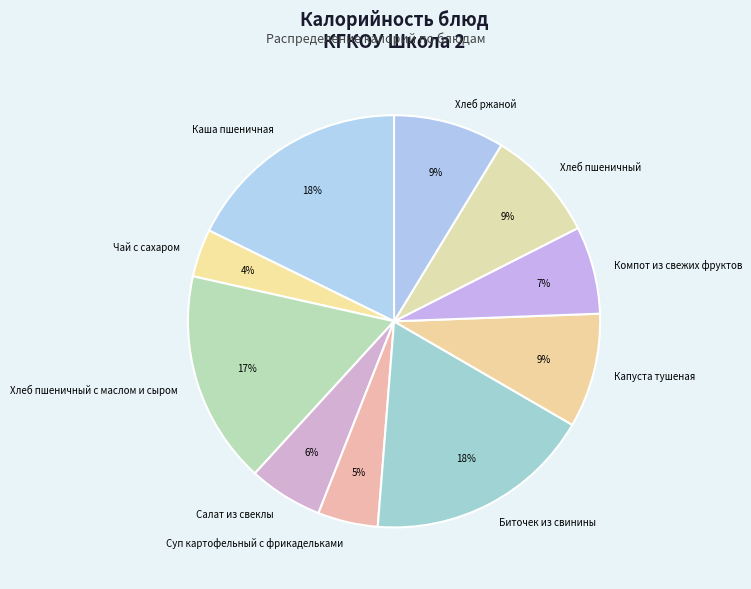

What percentage is the Хлеб пшеничный slice, to the nearest percent?

9%